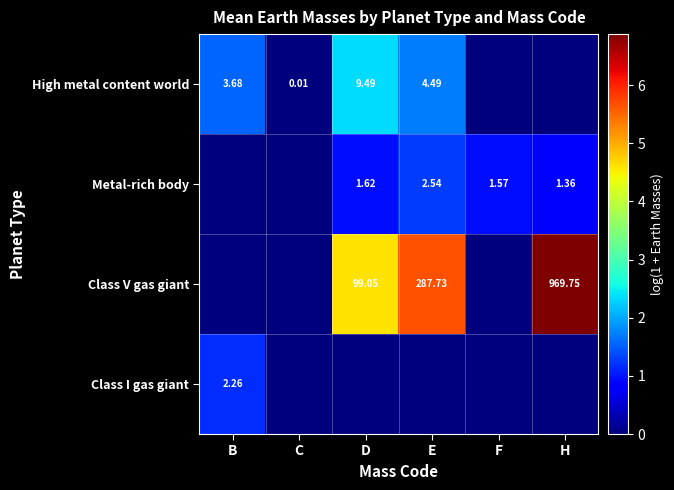

Which series has the largest range (max minus min)?

Class V gas giant